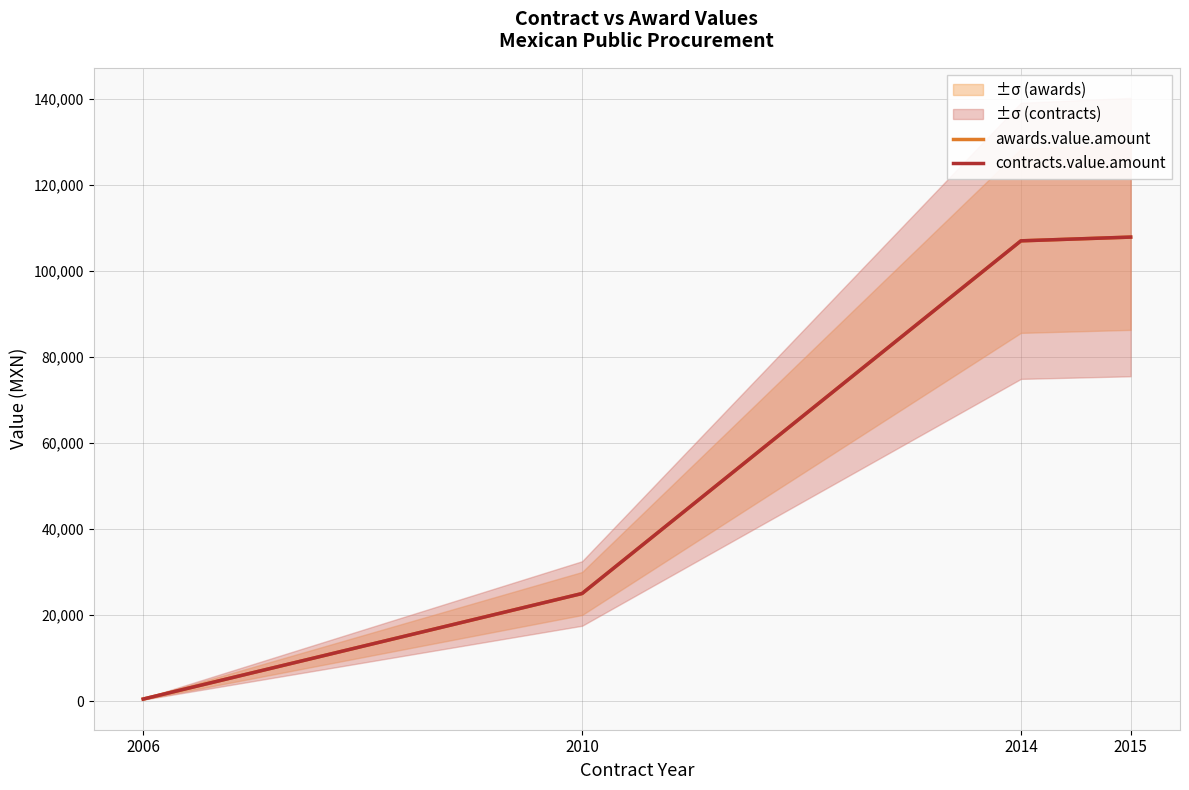

What value does the contracts.value.amount series have at 2010?

25000.0